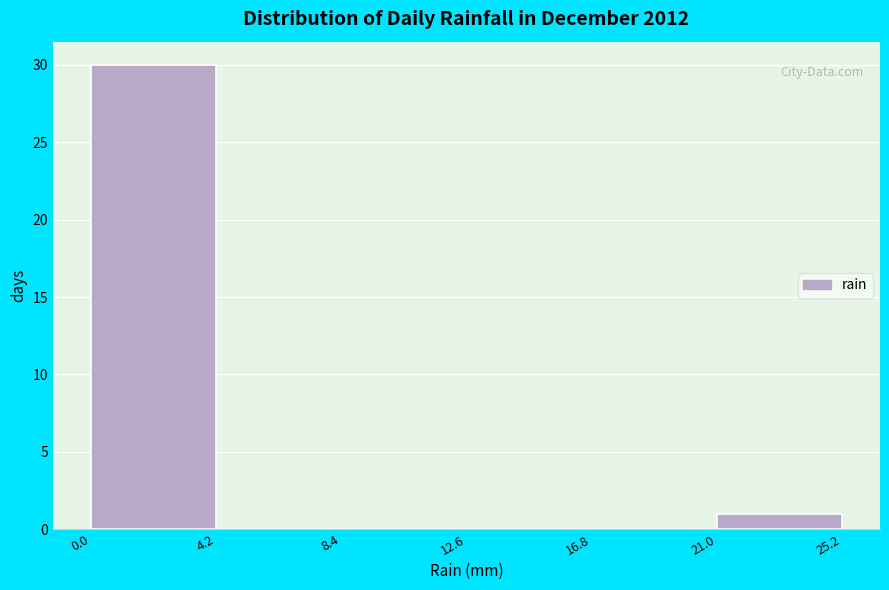

Reading left to right, list every bar in this chart as the range it spans on the x-axis followed by its height. The values are not printed on the chart, so give them approximately, as read against the axis.

0.0 to 4.2: 30
4.2 to 8.4: 0
8.4 to 12.6: 0
12.6 to 16.8: 0
16.8 to 21.0: 0
21.0 to 25.2: 1